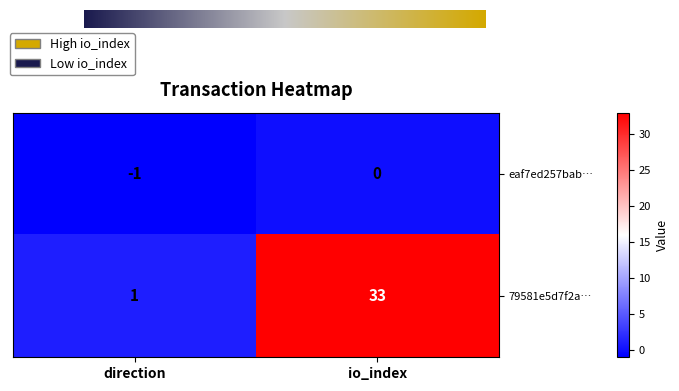

Reading right to left, transcribe all the data shown in this chart.

eaf7ed257bab…: 0	-1
79581e5d7f2a…: 33	1